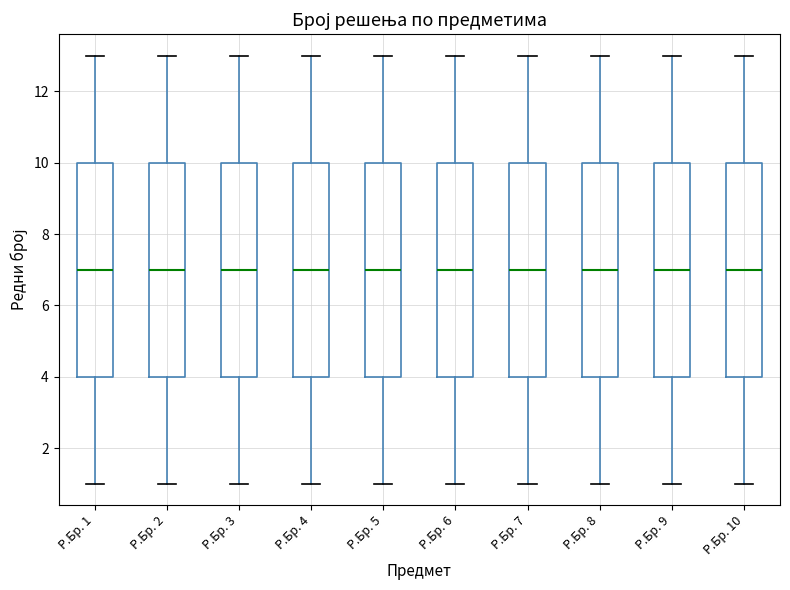

Where does the upper whisker of the box for Р.Бр. 10 end on the y-axis? The values are not printed on the chart, so give them approximately, as read against the axis.

13